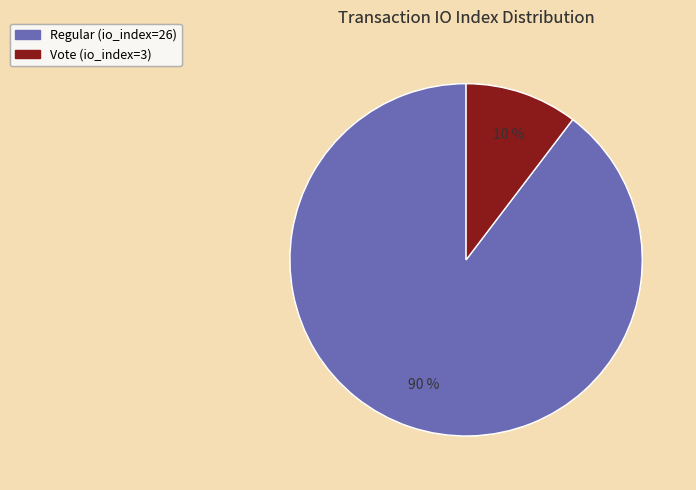

Count the number of slices in the pie.

2